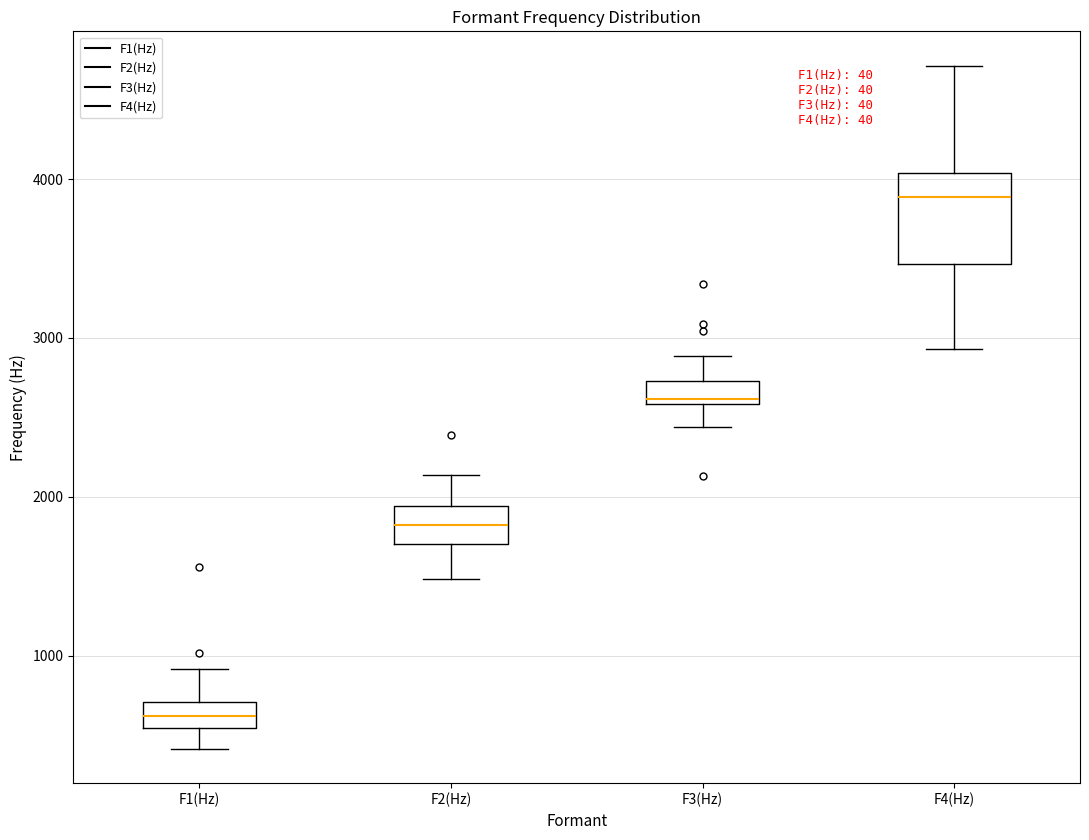

Comparing the boxes themselves (not the whiskers), which one is the tallest?

F4(Hz)